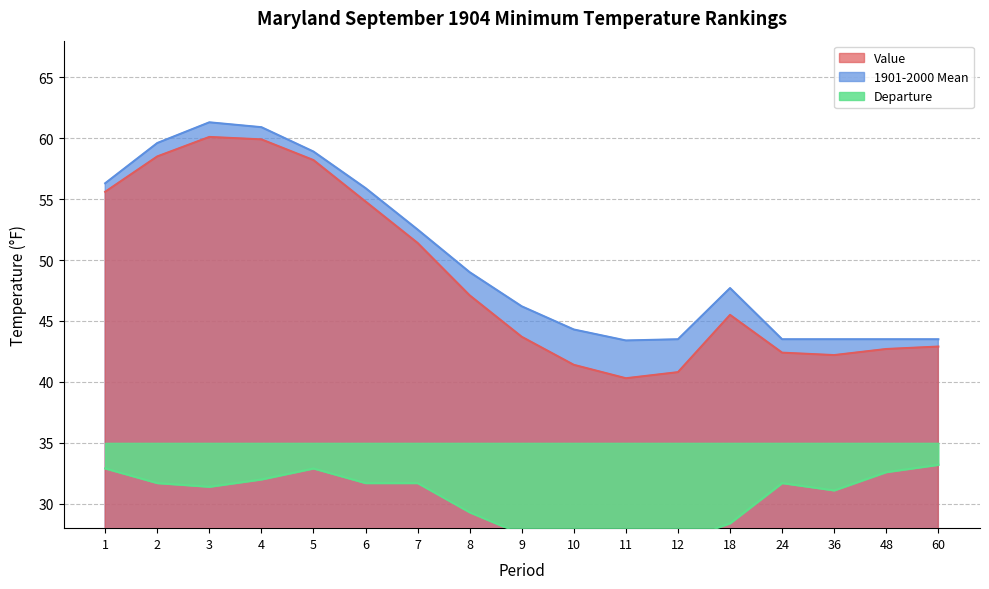

What is the spread (max minus min) of values at 6?

24.2